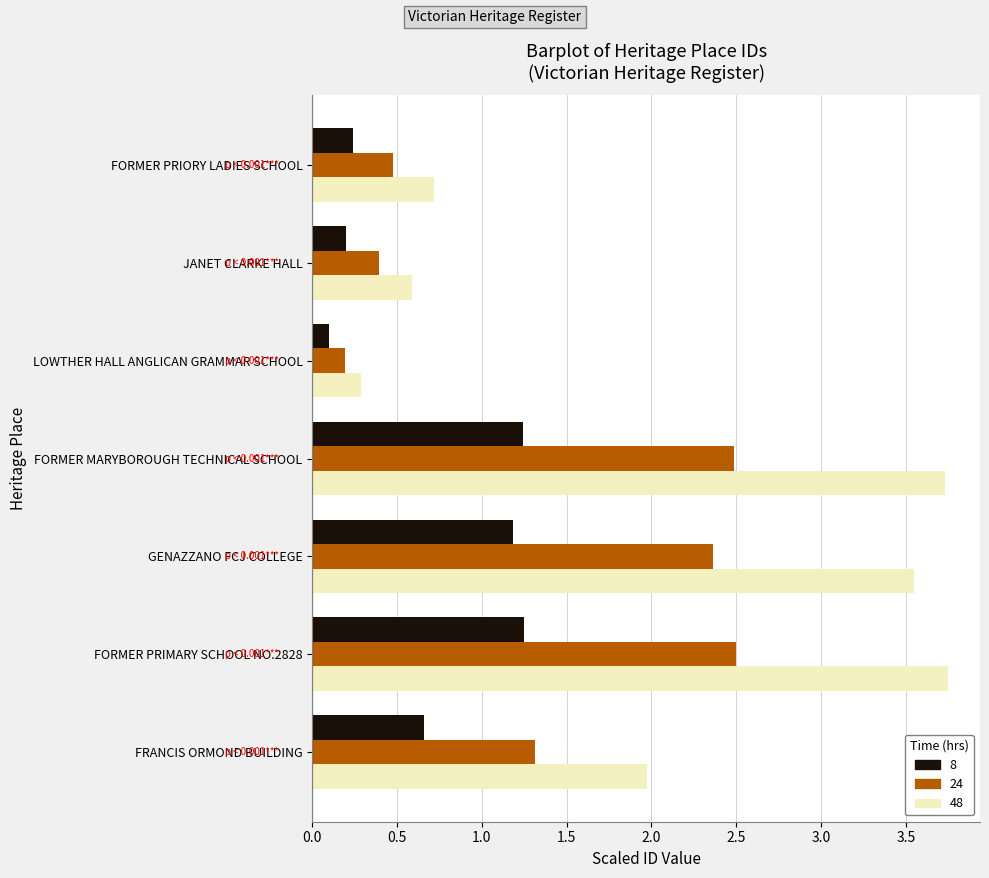

Which series has the largest range (max minus min)?

48